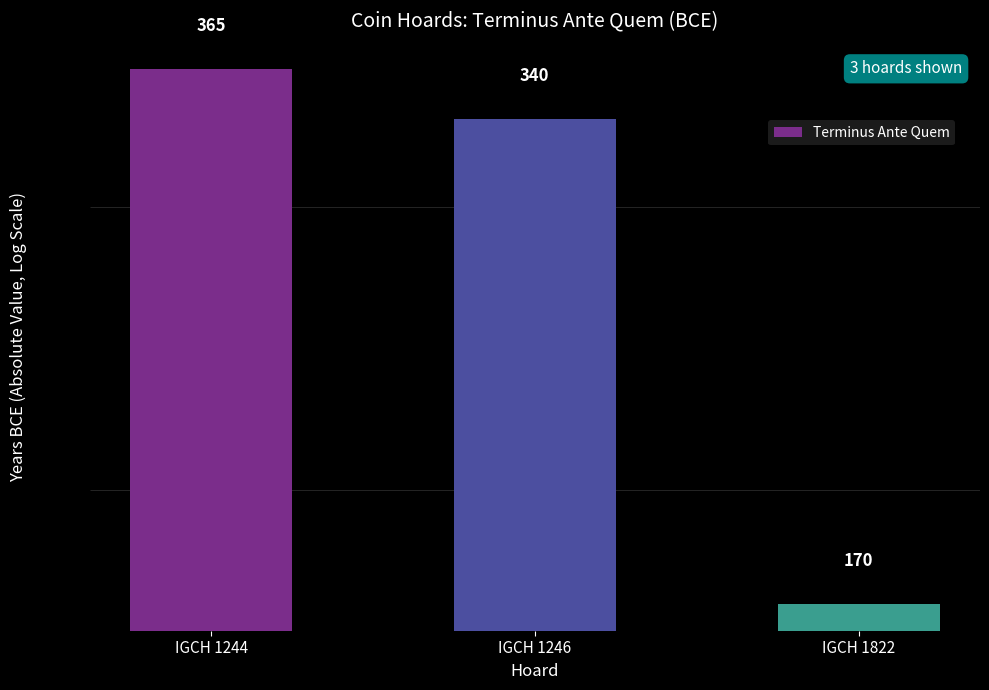

What is the difference between the second highest and minimum values?

170